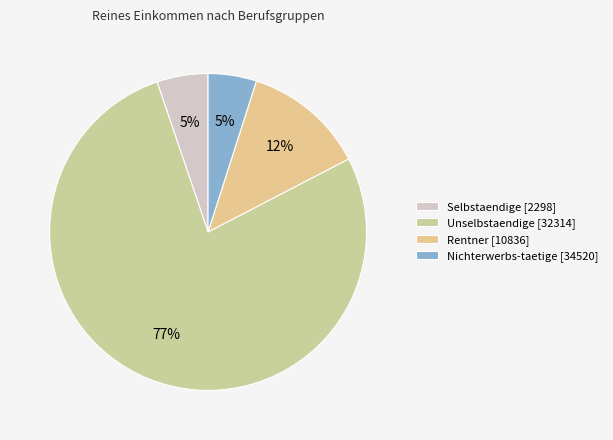

How many segments does this pie chart have?

4